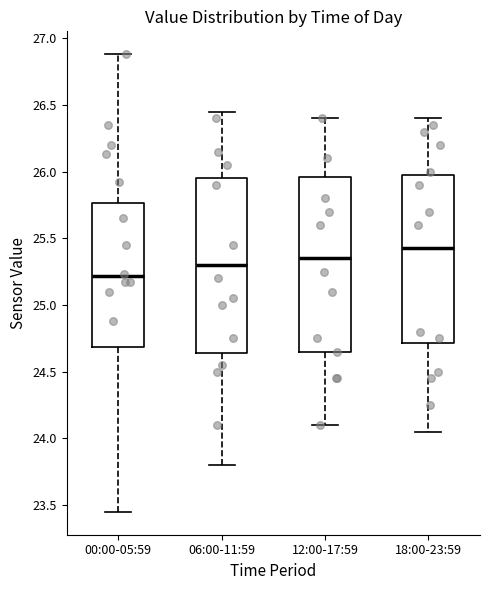

Reading left to right, read every box against the y-axis: the position of its median line, the range the box covers, and the ends of its whiskers. The values are not printed on the chart, so give them approximately, as read against the axis.

00:00-05:59: median 25.20, box 24.70 to 25.75, whiskers 23.45 to 26.90
06:00-11:59: median 25.30, box 24.65 to 25.95, whiskers 23.80 to 26.45
12:00-17:59: median 25.35, box 24.65 to 25.95, whiskers 24.10 to 26.40
18:00-23:59: median 25.45, box 24.70 to 26.00, whiskers 24.05 to 26.40